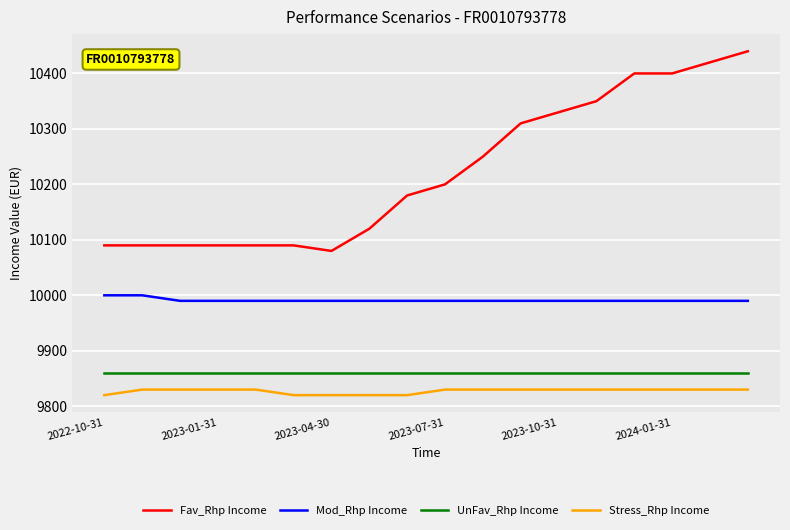

Reading right to left, list all the values displayed in this chart.

Fav_Rhp Income: 10440	10420	10400	10400	10350	10330	10310	10250	10200	10180	10120	10080	10090	10090	10090	10090	10090	10090
Mod_Rhp Income: 9990	9990	9990	9990	9990	9990	9990	9990	9990	9990	9990	9990	9990	9990	9990	9990	10000	10000
UnFav_Rhp Income: 9860	9860	9860	9860	9860	9860	9860	9860	9860	9860	9860	9860	9860	9860	9860	9860	9860	9860
Stress_Rhp Income: 9830	9830	9830	9830	9830	9830	9830	9830	9830	9820	9820	9820	9820	9830	9830	9830	9830	9820